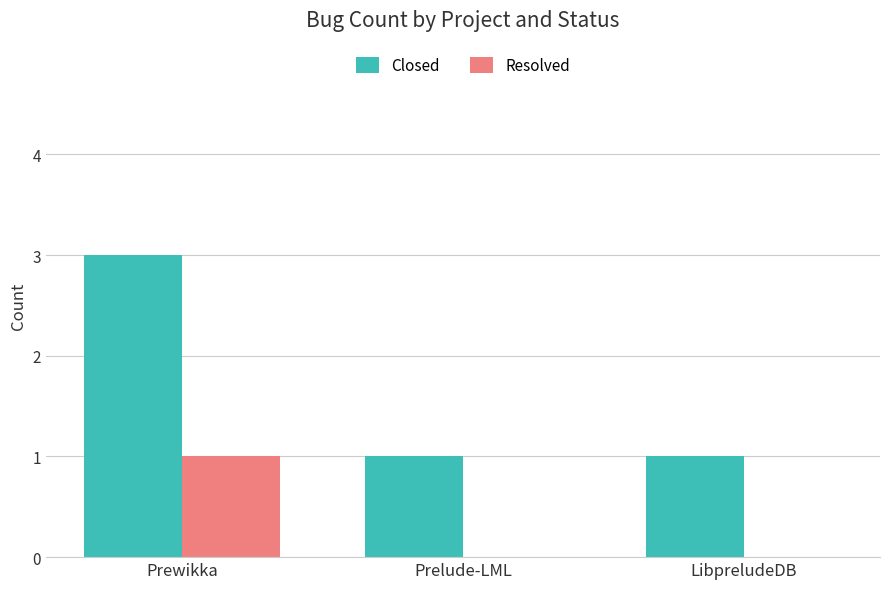

What is the sum of all Closed values?

5